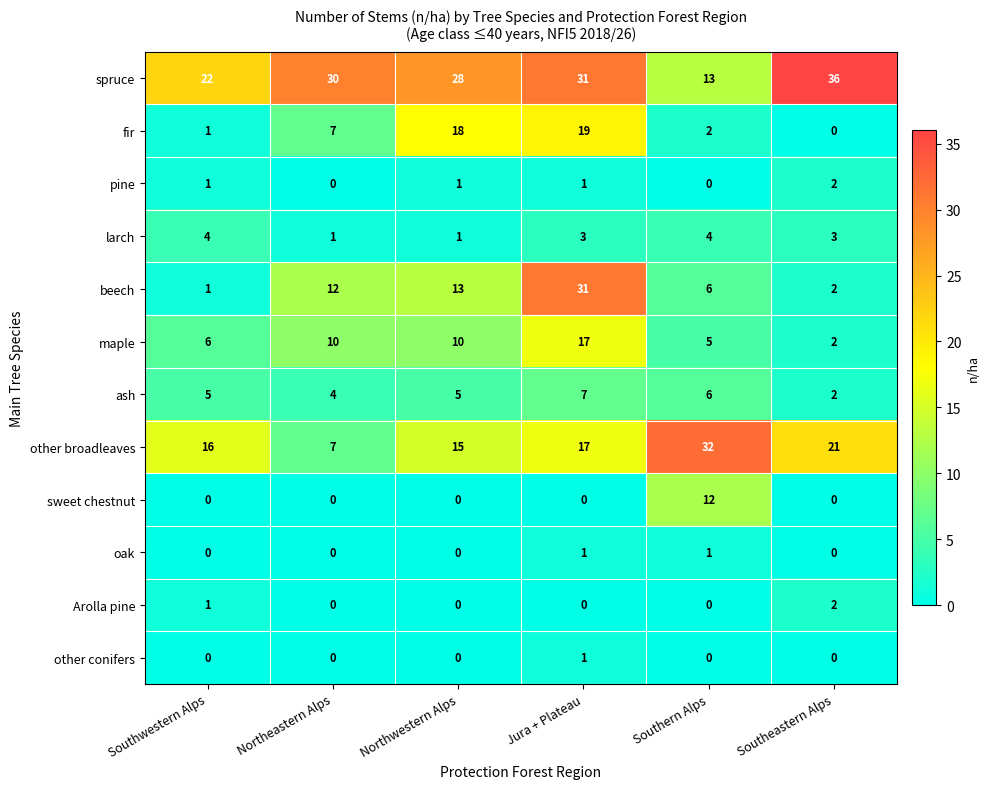

Which series has the largest total across all categories?

spruce